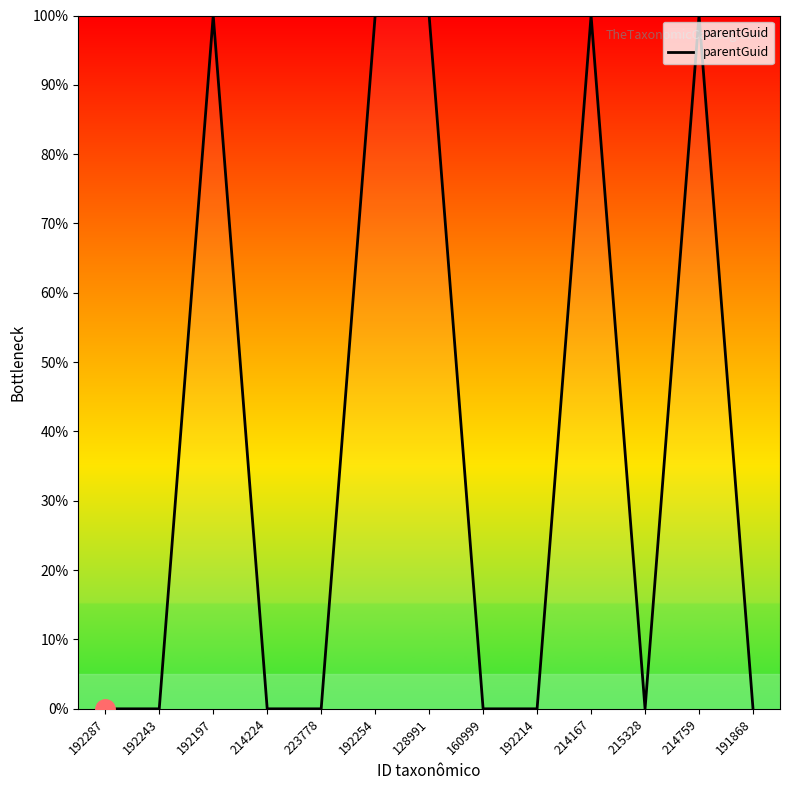

Reading right to left, transcribe all the data shown in this chart.

0	100	0	100	0	0	100	100	0	0	100	0	0